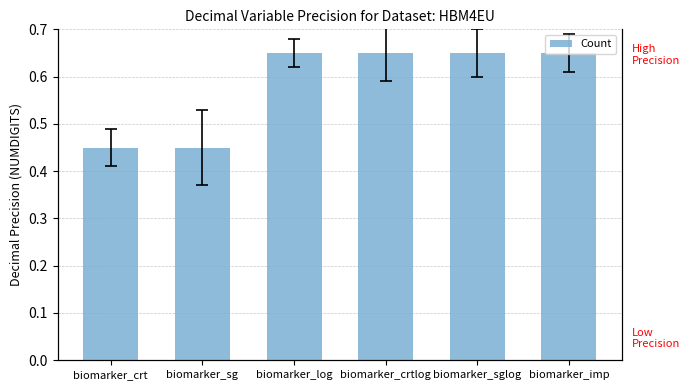

How many categories are shown in the chart?

6